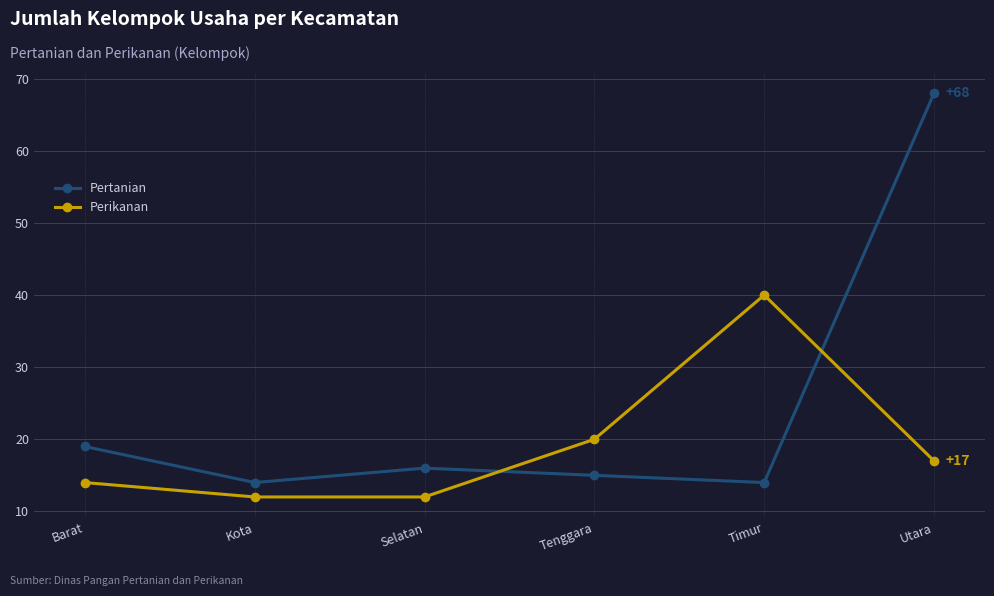

Reading right to left, transcribe all the data shown in this chart.

Pertanian: 68	14	15	16	14	19
Perikanan: 17	40	20	12	12	14